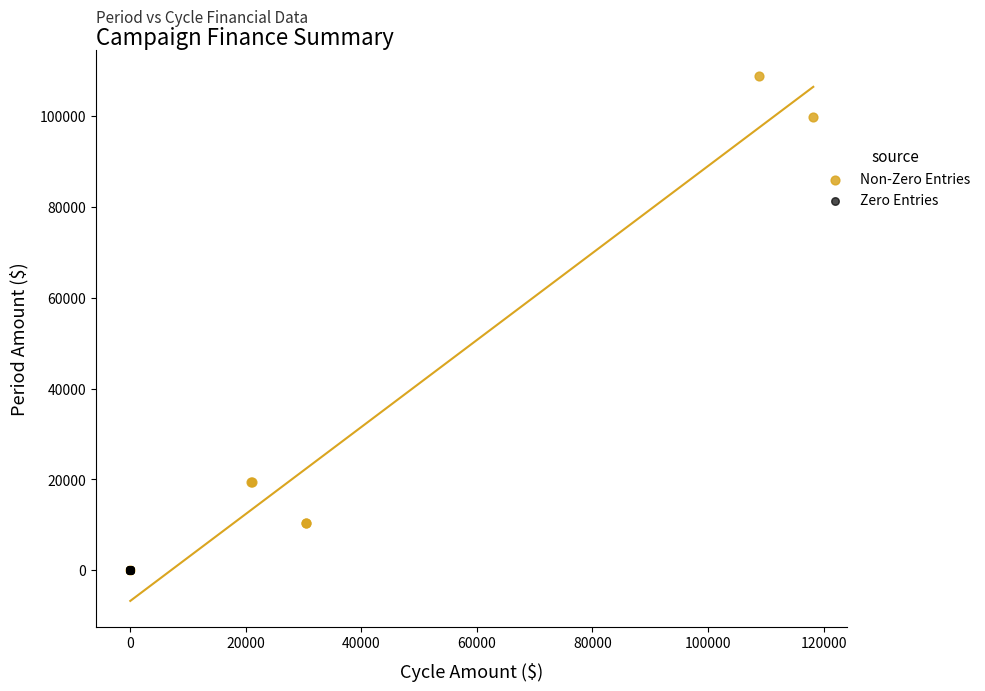

Which series reaches the maximum Y coordinate?

Non-Zero Entries